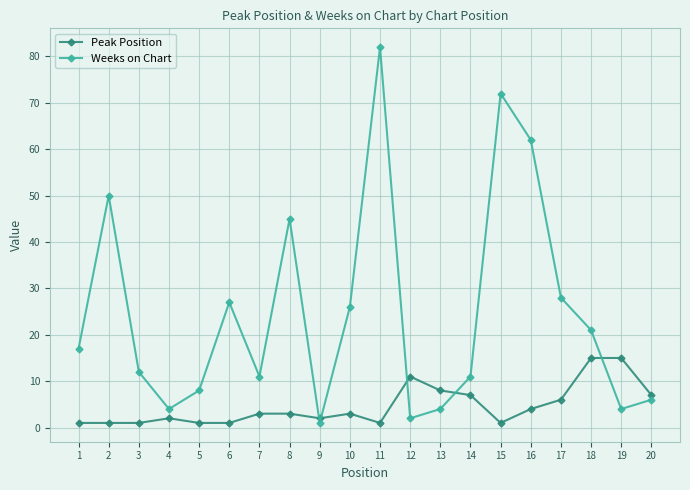

How many lines are shown in the chart?

2